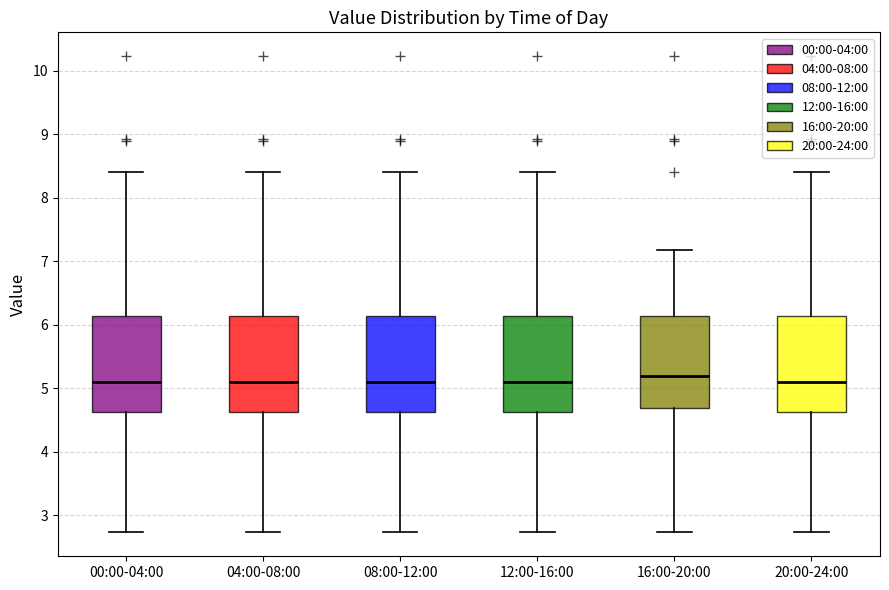

Reading left to right, transcribe this box plot: for each box, give where its median line is, the range the box spans, and where its two whiskers end, as read against the y-axis. The values are not printed on the chart, so give them approximately, as read against the axis.

00:00-04:00: median 5.1, box 4.6 to 6.1, whiskers 2.7 to 8.4
04:00-08:00: median 5.1, box 4.6 to 6.1, whiskers 2.7 to 8.4
08:00-12:00: median 5.1, box 4.6 to 6.1, whiskers 2.7 to 8.4
12:00-16:00: median 5.1, box 4.6 to 6.1, whiskers 2.7 to 8.4
16:00-20:00: median 5.2, box 4.7 to 6.1, whiskers 2.7 to 7.2
20:00-24:00: median 5.1, box 4.6 to 6.1, whiskers 2.7 to 8.4